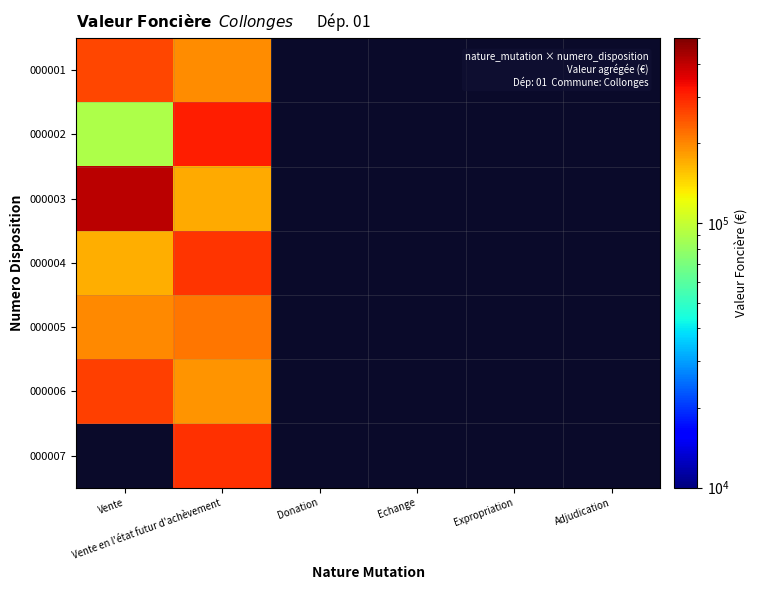

What is the total value across all series at Vente en l'état futur d'achèvement?

1651005.0